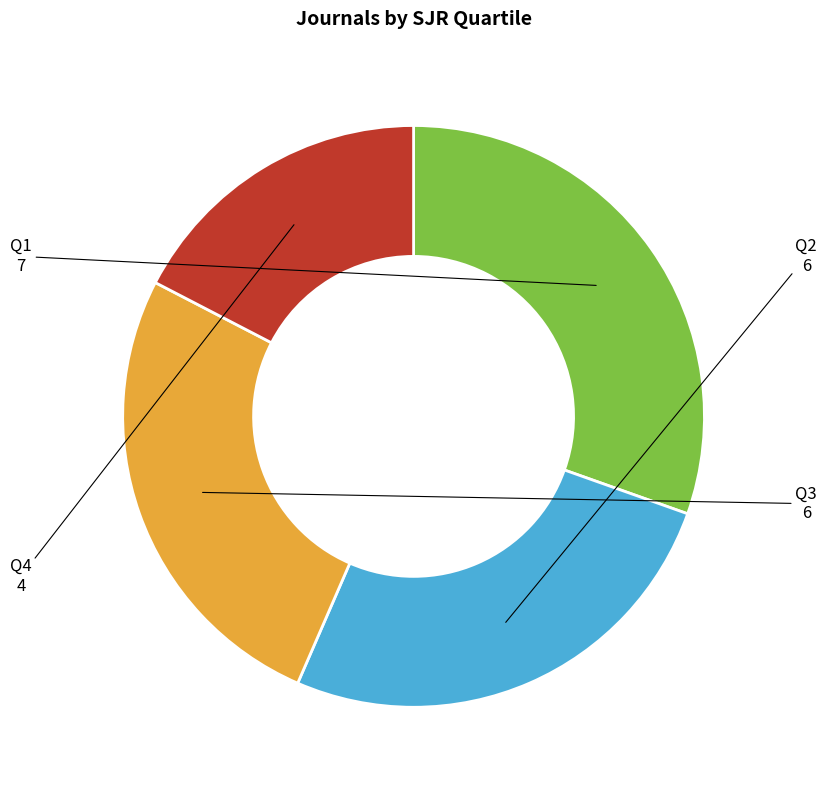

Does any single category account for the majority?

No